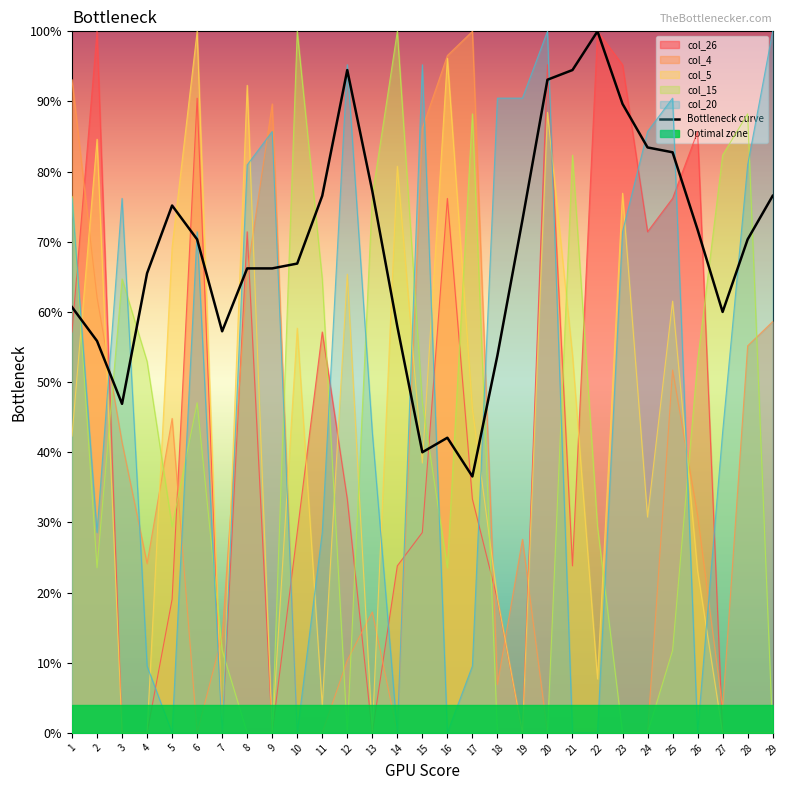

Reading right to left, what are all the values shown in this chart?

29=76.6	28=70.3	27=60.0	26=71.7	25=82.8	24=83.4	23=89.7	22=100.0	21=94.5	20=93.1	19=73.1	18=53.8	17=36.6	16=42.1	15=40.0	14=57.9	13=77.2	12=94.5	11=76.6	10=66.9	9=66.2	8=66.2	7=57.2	6=70.3	5=75.2	4=65.5	3=46.9	2=55.9	1=60.7